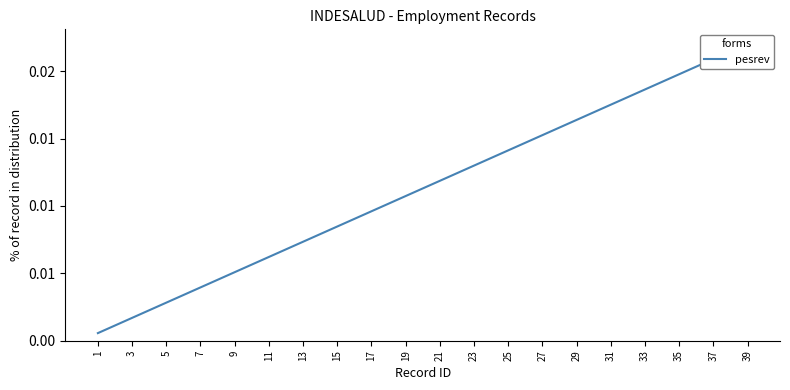

The value at 13 is 0.0. True or false?

True